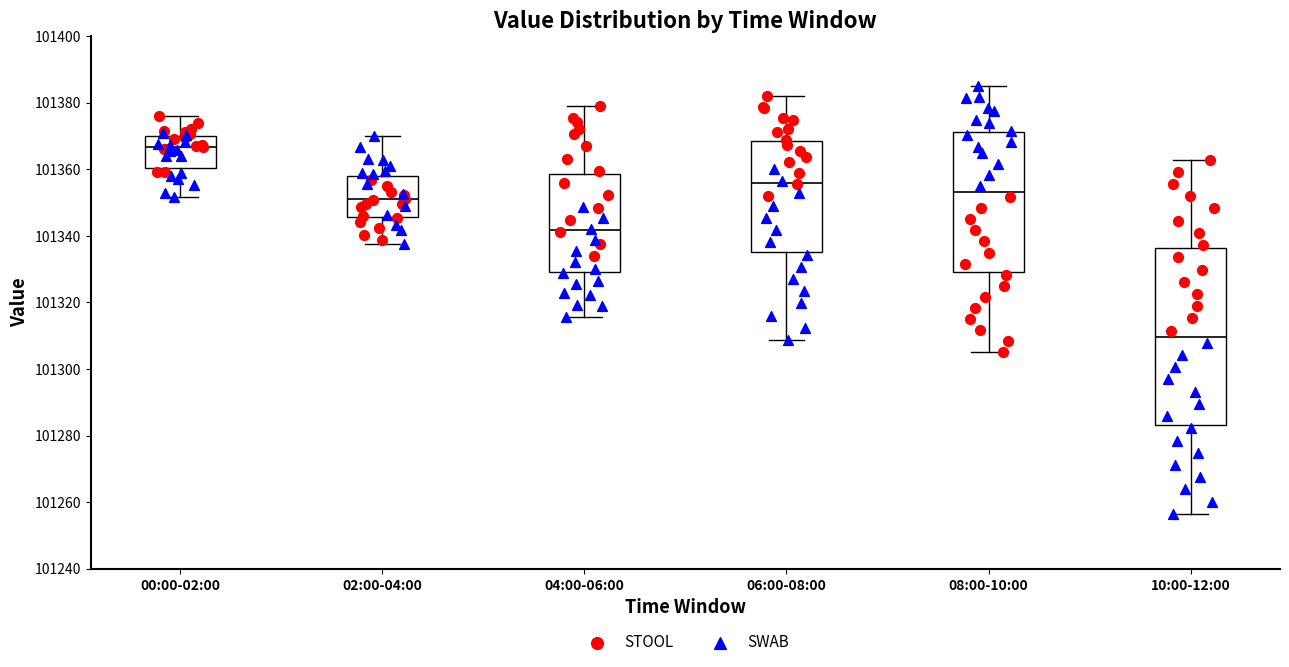

Which box is the tallest, from its lower edge to its upper edge?

10:00-12:00